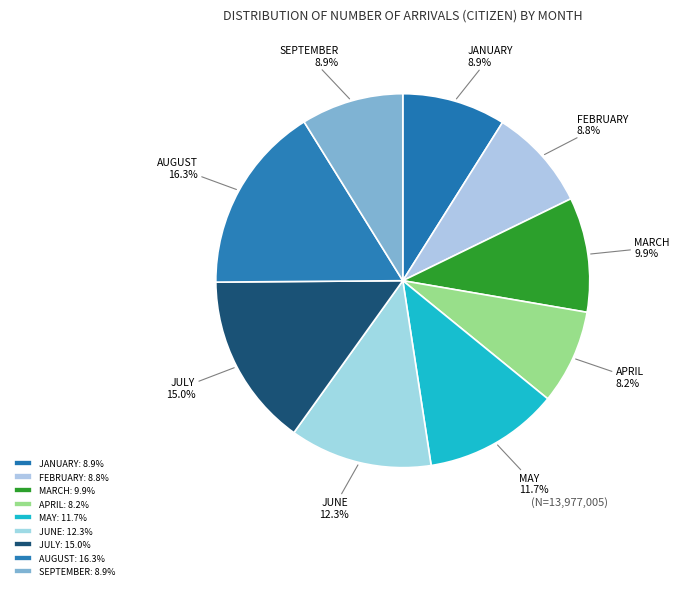

What percentage is the JULY slice, to the nearest percent?

15%